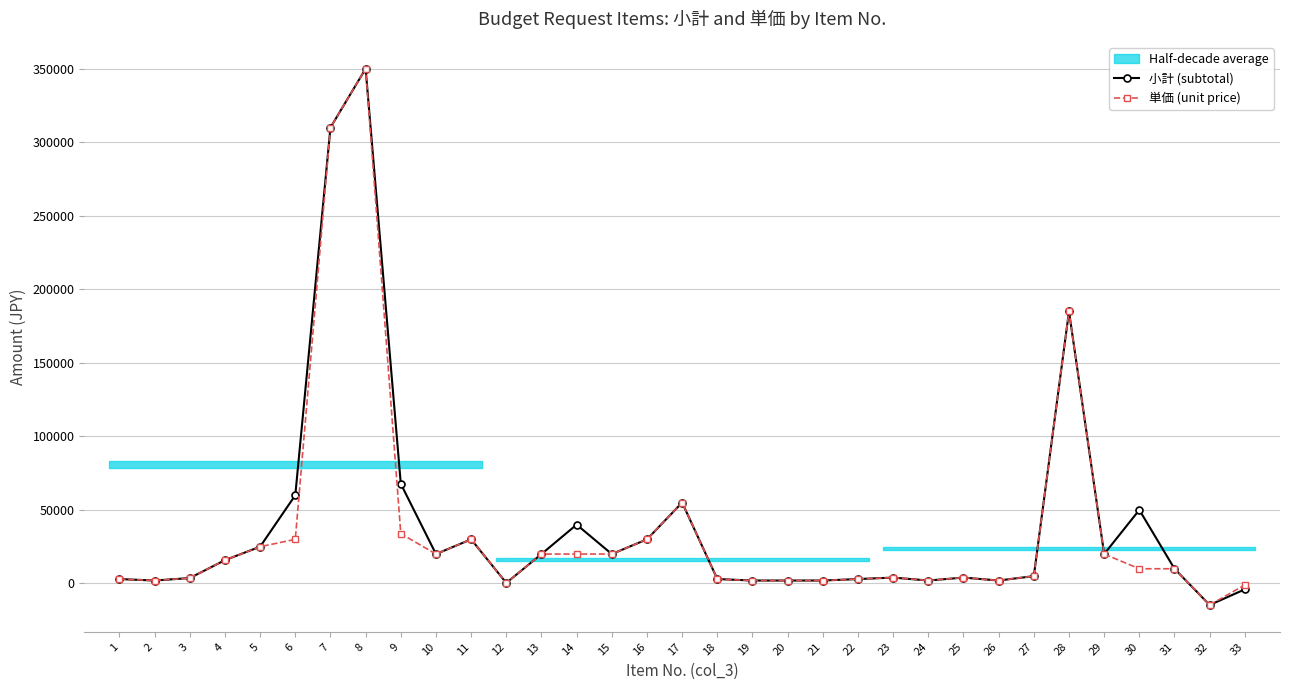

At which category is the sum across all series the highest?

8